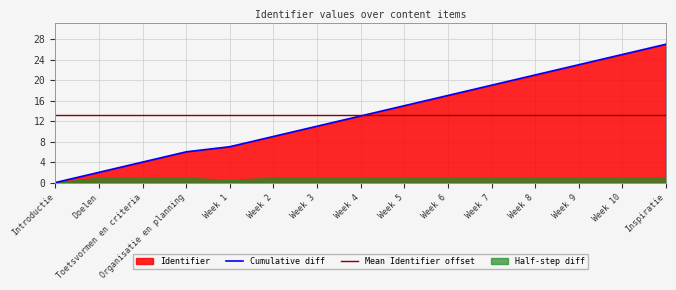

How many data points are above 13?

7